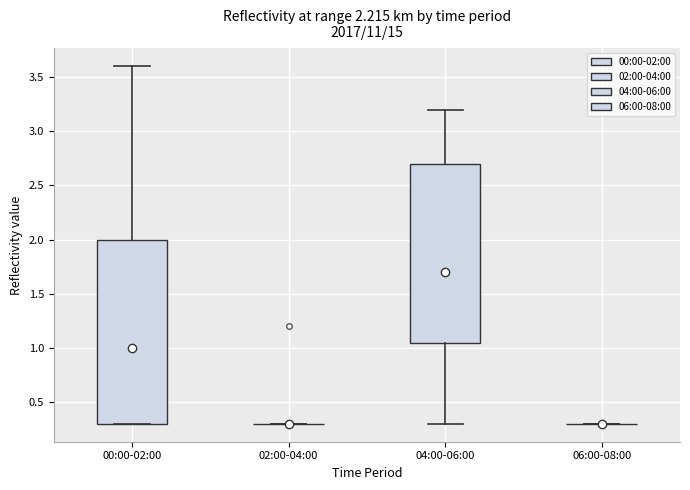

Reading left to right, transcribe this box plot: for each box, give where its median line is, the range the box spans, and where its two whiskers end, as read against the y-axis. The values are not printed on the chart, so give them approximately, as read against the axis.

00:00-02:00: median 1.00, box 0.30 to 2.00, whiskers 0.30 to 3.60
02:00-04:00: box collapsed to a line at 0.30, whiskers 0.30 to 0.30
04:00-06:00: median 1.70, box 1.05 to 2.70, whiskers 0.30 to 3.20
06:00-08:00: box collapsed to a line at 0.30, whiskers 0.30 to 0.30